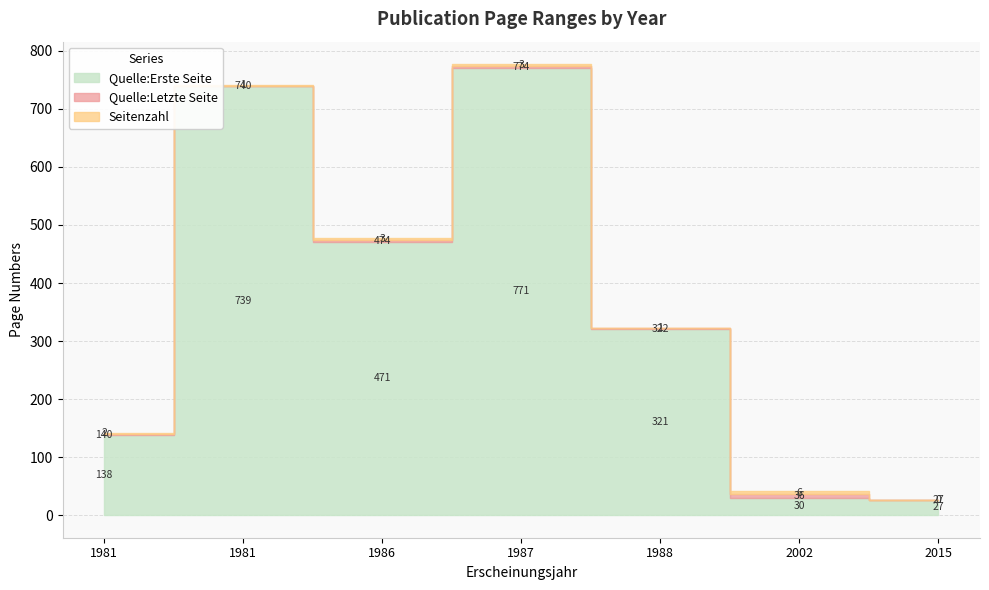

What is the maximum value shown in the chart?

774